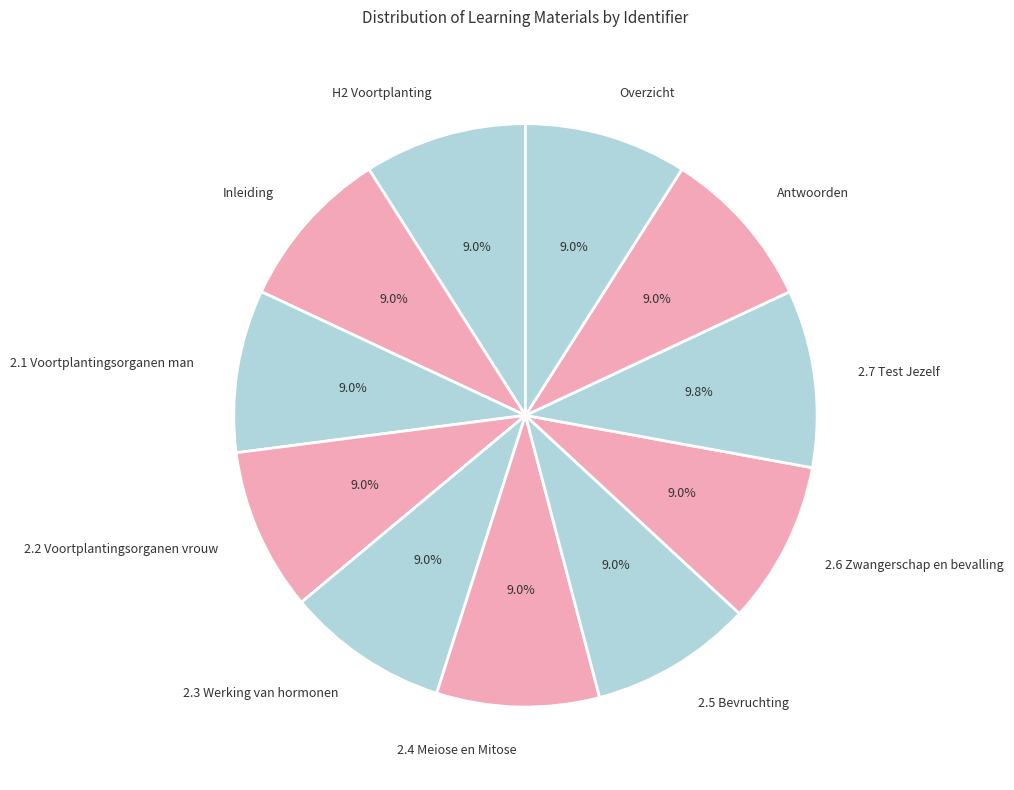

What portion of the pie excludes H2 Voortplanting?

91.0%